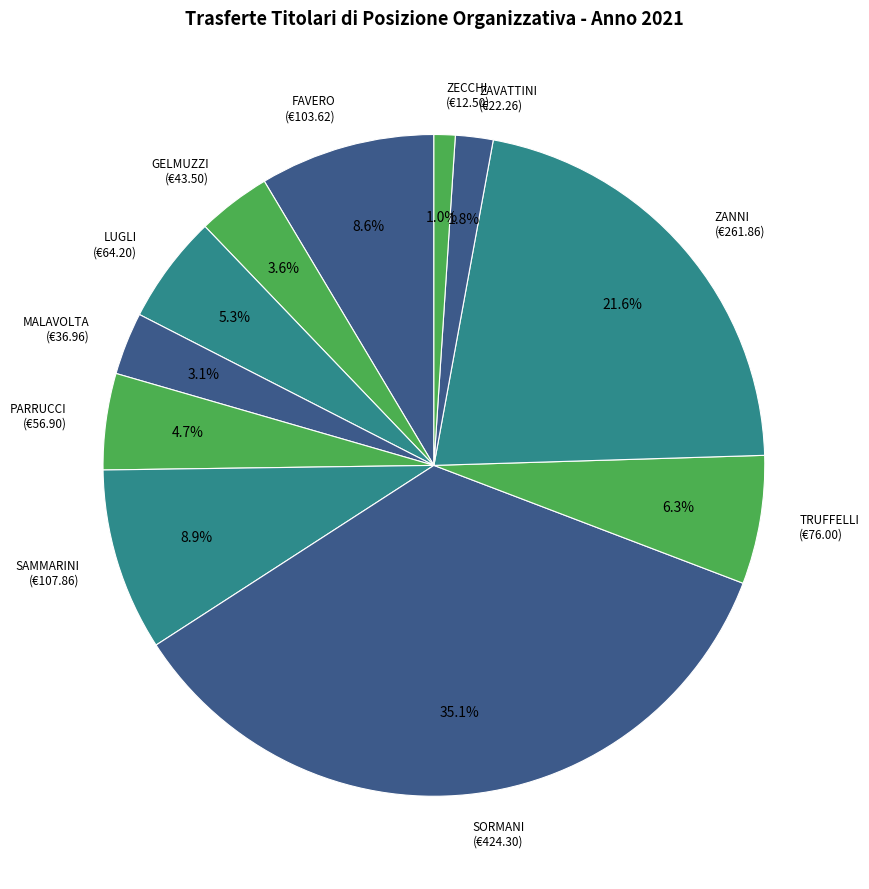

Combined, do ZANNI and ZAVATTINI account for over 50%?

No